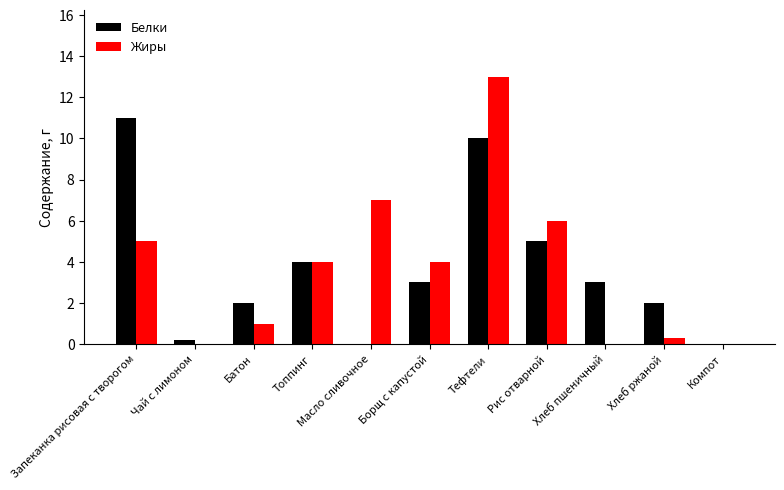

What is the average value of the Жиры series?

3.7